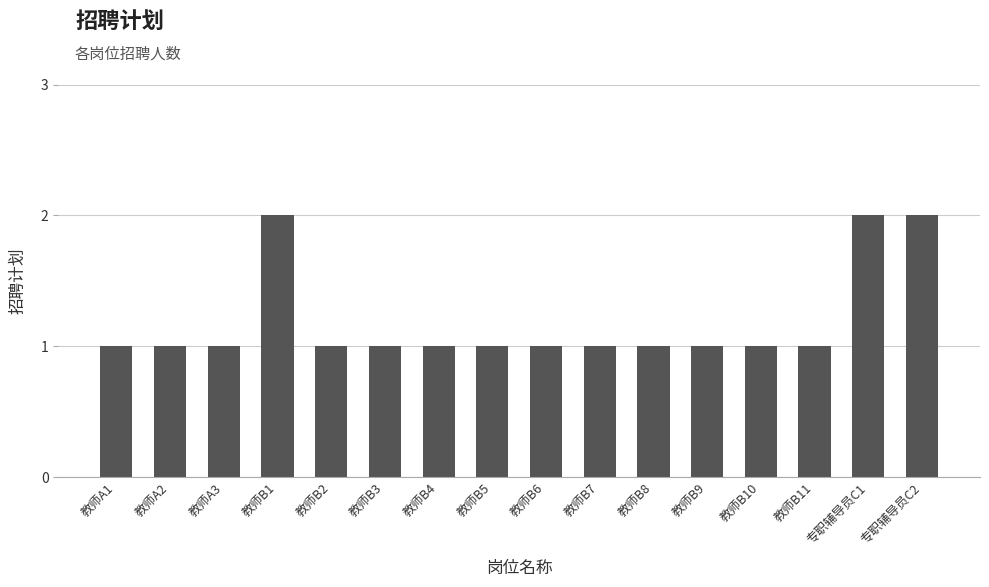

What is the label of the 15th bar from the right?

教师A2